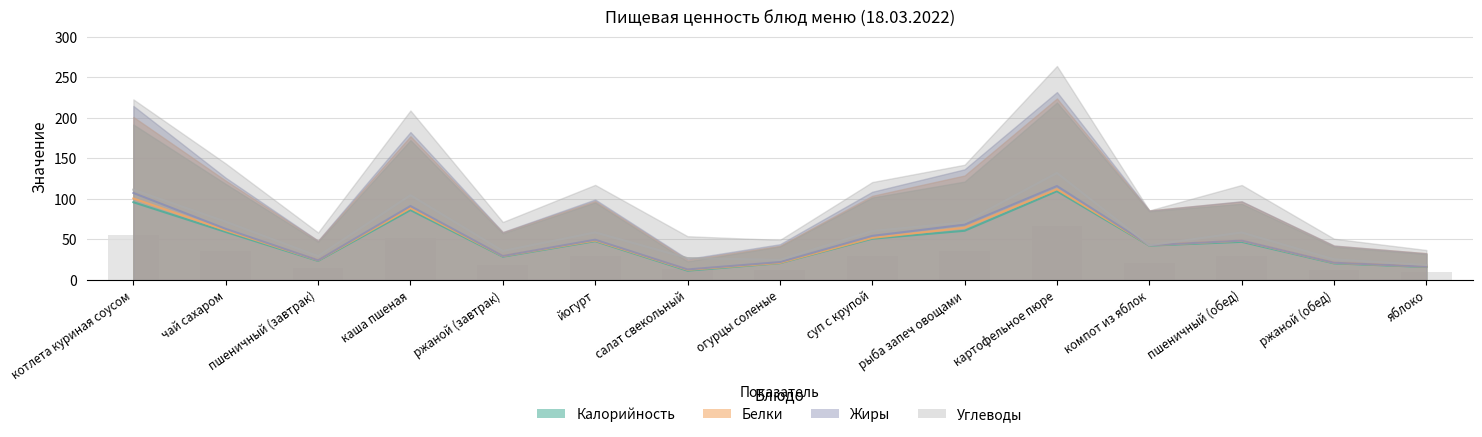

What is the label of the 13th bar from the right?

пшеничный (завтрак)